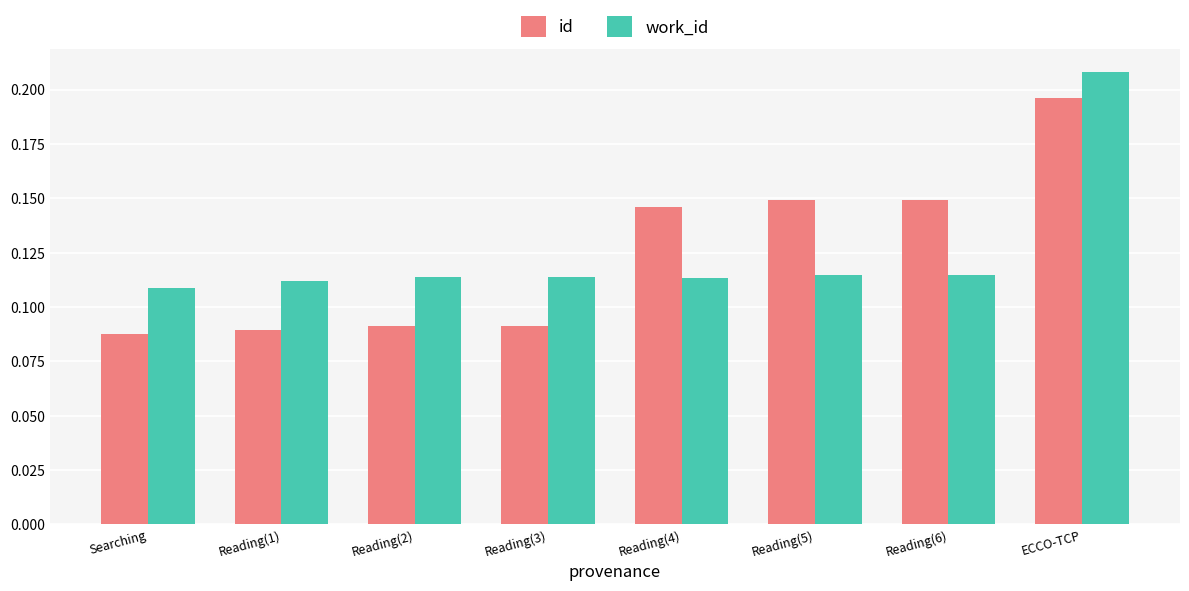

Which series has the widest spread of values?

id